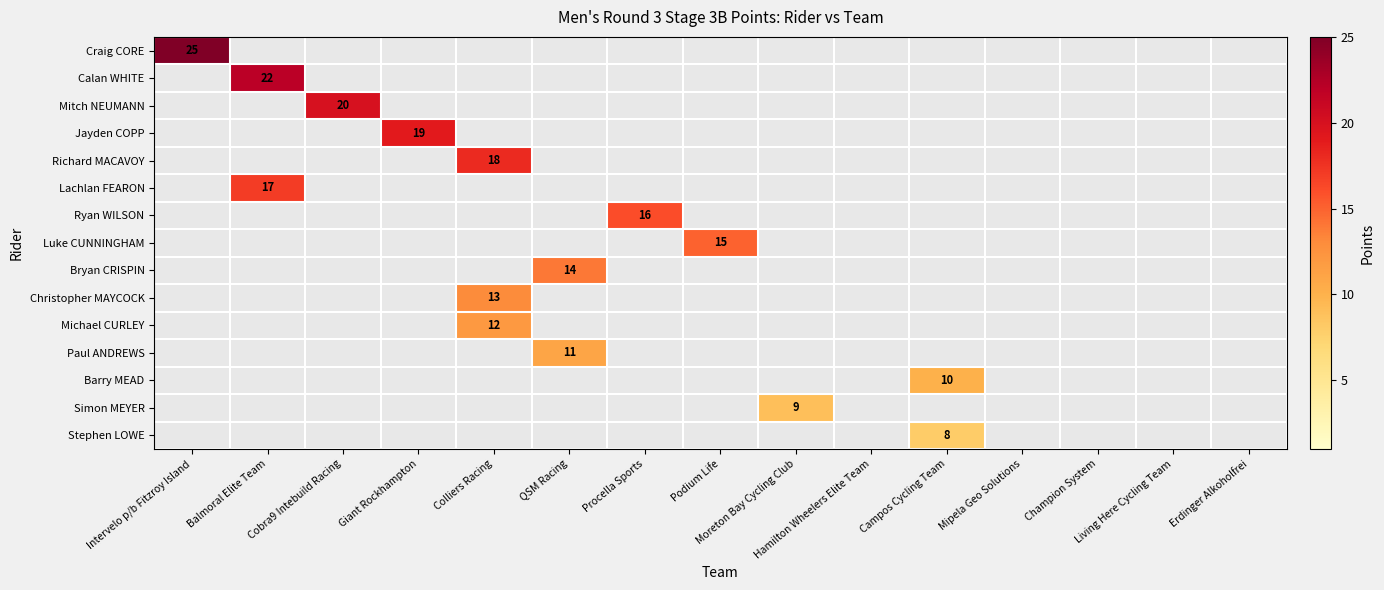

Which series has the largest range (max minus min)?

Craig CORE